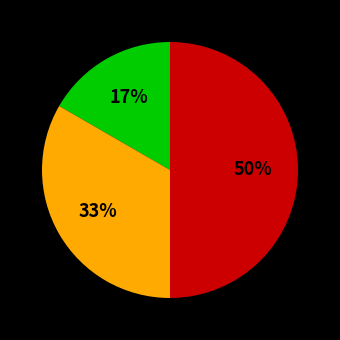

To the nearest percent, what is the difference between the largest and smallest slice percentages?

33%